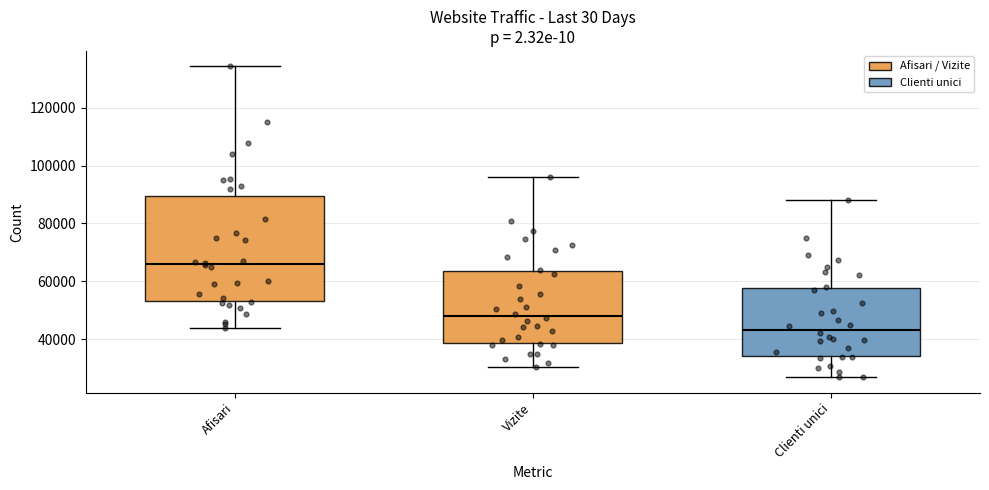

Comparing the boxes themselves (not the whiskers), which one is the tallest?

Afisari